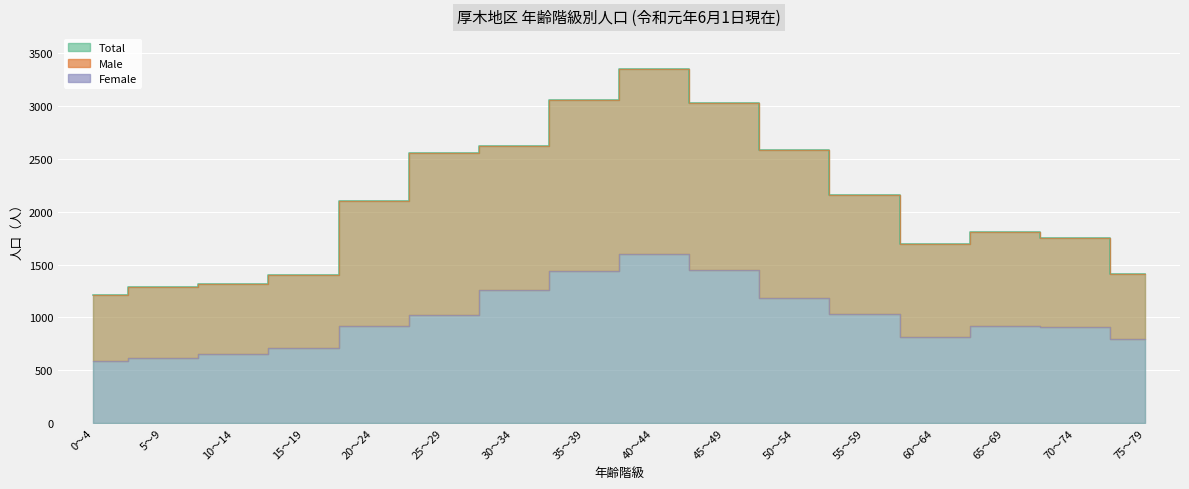

What value does the Male series have at 55～59, to the nearest 50?

2150